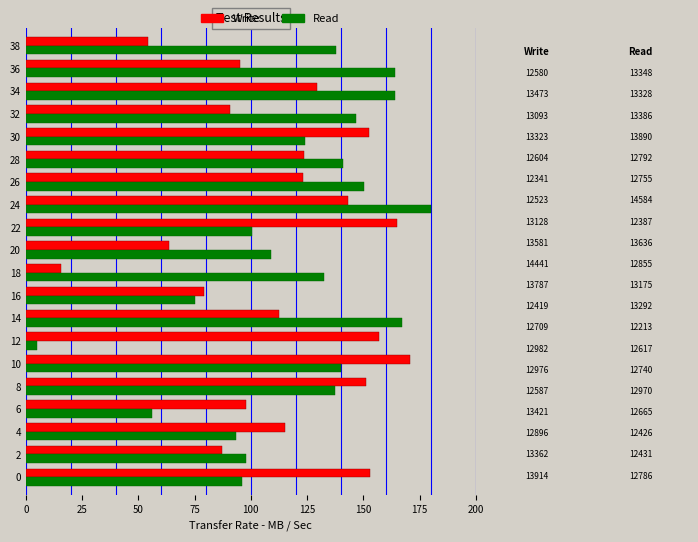

Which series has the largest range (max minus min)?

Read